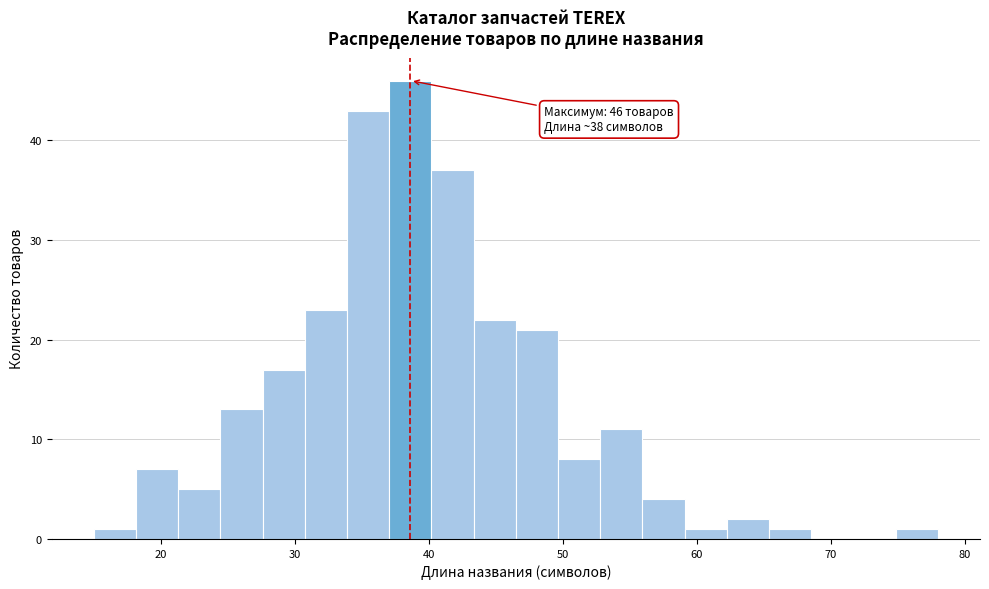

Read against the x-axis, roughly where is the centre of the tallest bar?

39